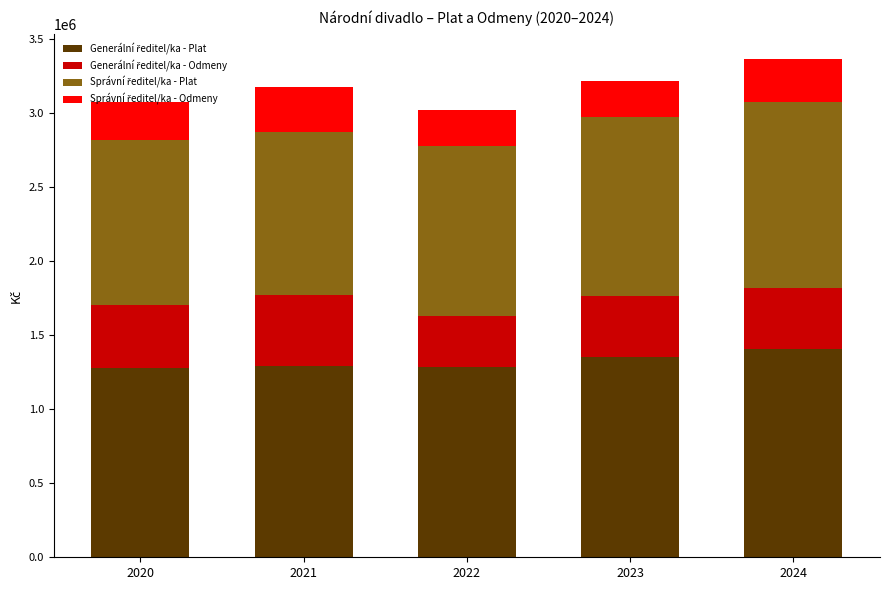

What is the total value across all series at 2022?

3023592